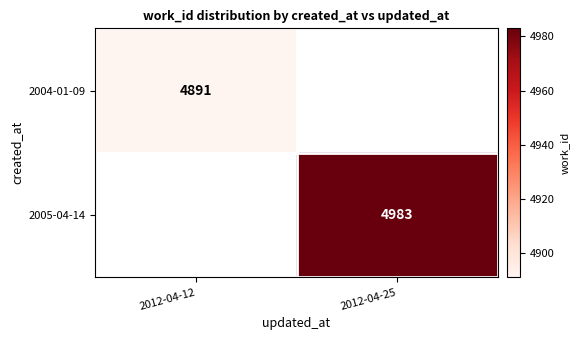

The 2005-04-14 series shows 4983 at 2012-04-25. True or false?

True